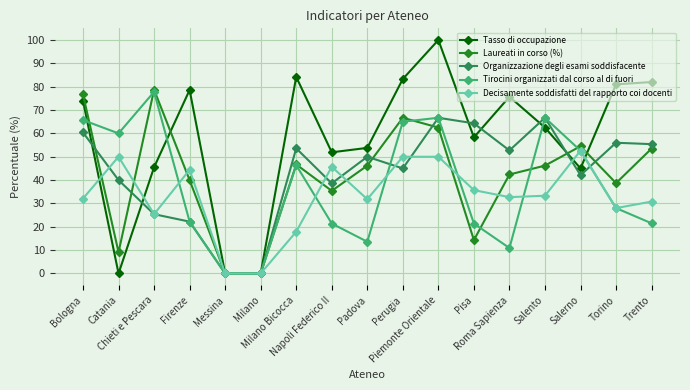

What is the sum of the Decisamente soddisfatti del rapporto coi docenti values at Firenze and Napoli Federico II?

90.1